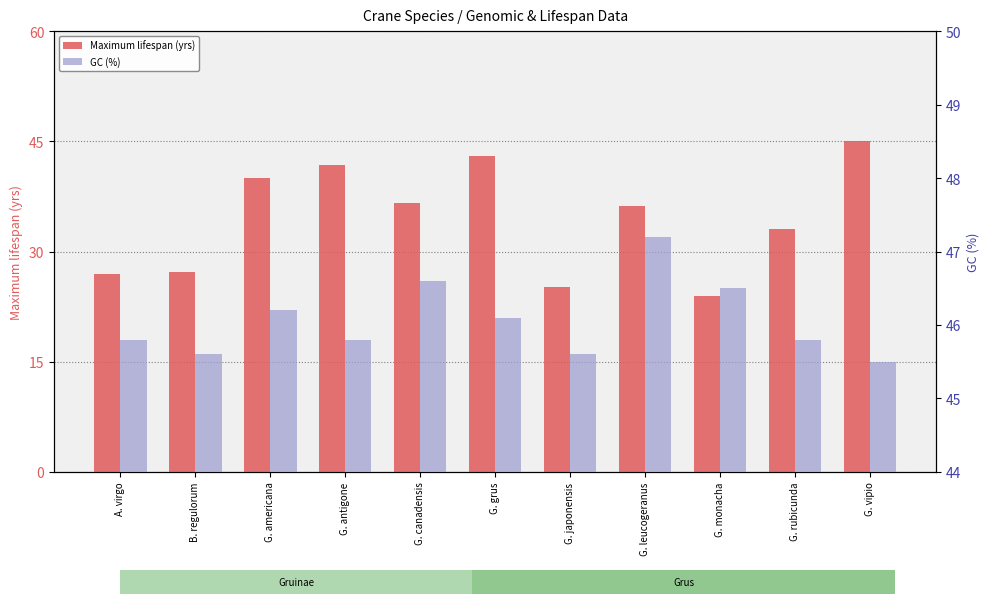

The value of GC (%) at G. americana is 46.2. True or false?

True